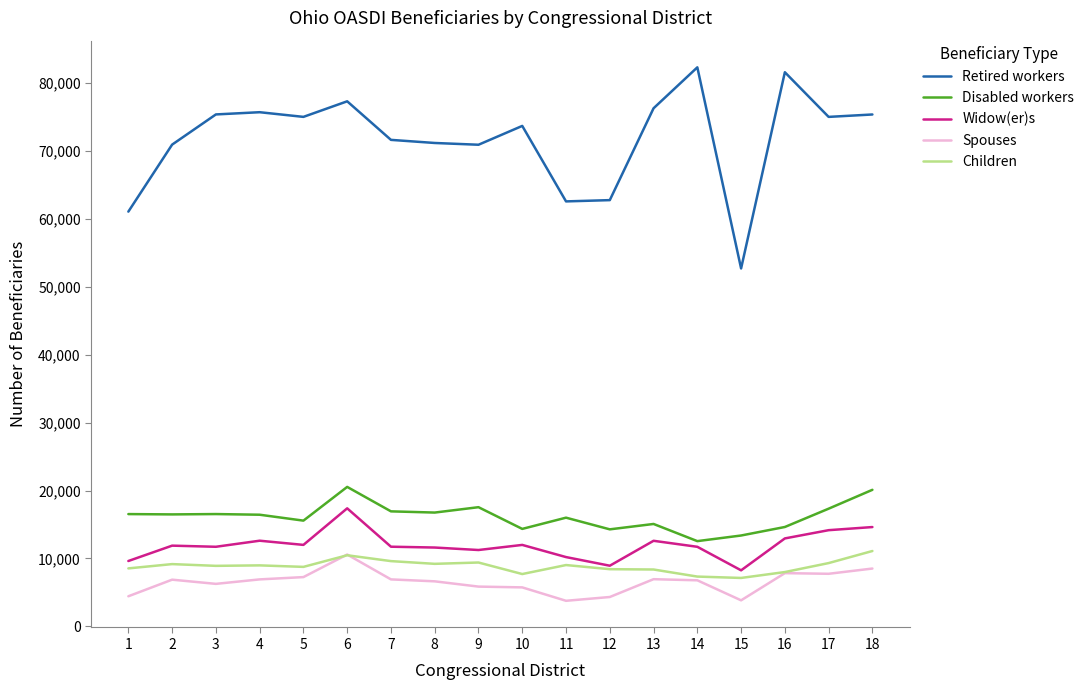

True or false: Retired workers and Spouses intersect in this chart.

False